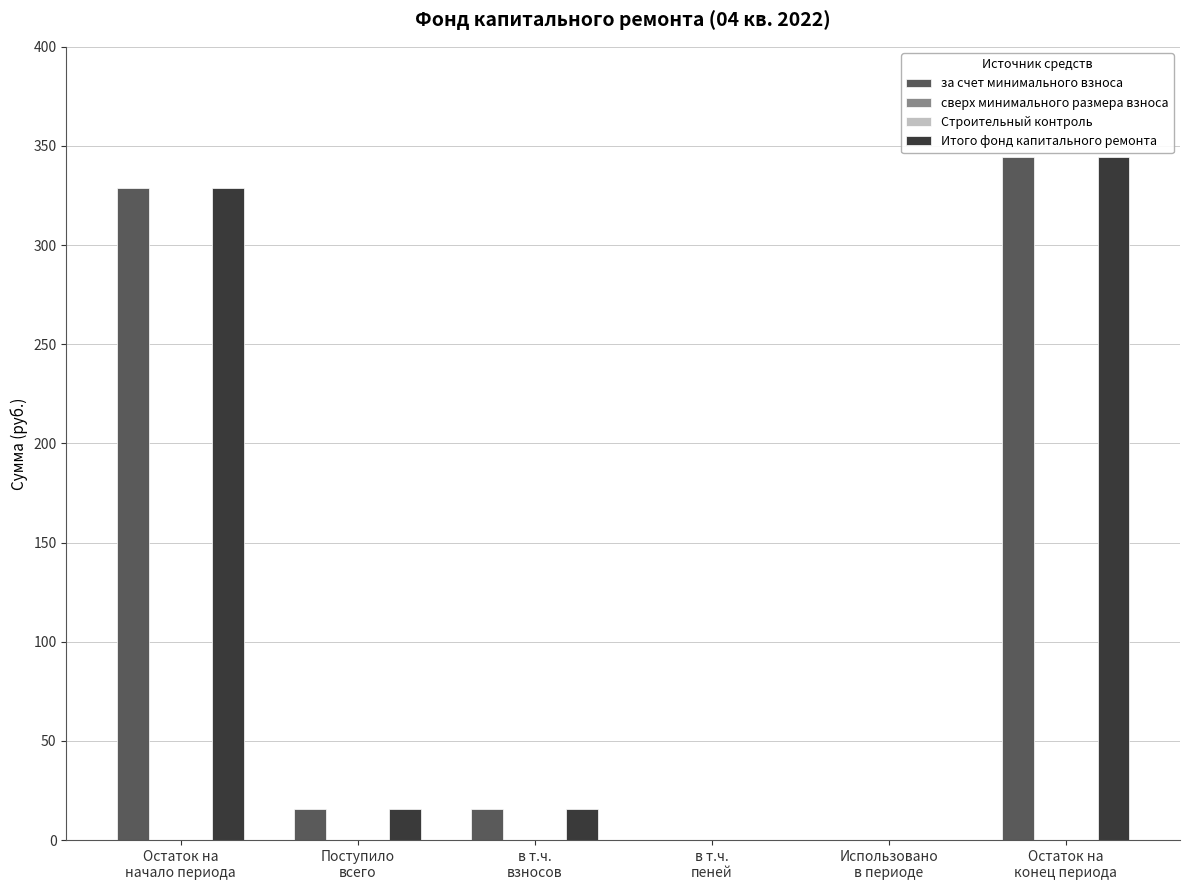

How many bars are there in total?

24